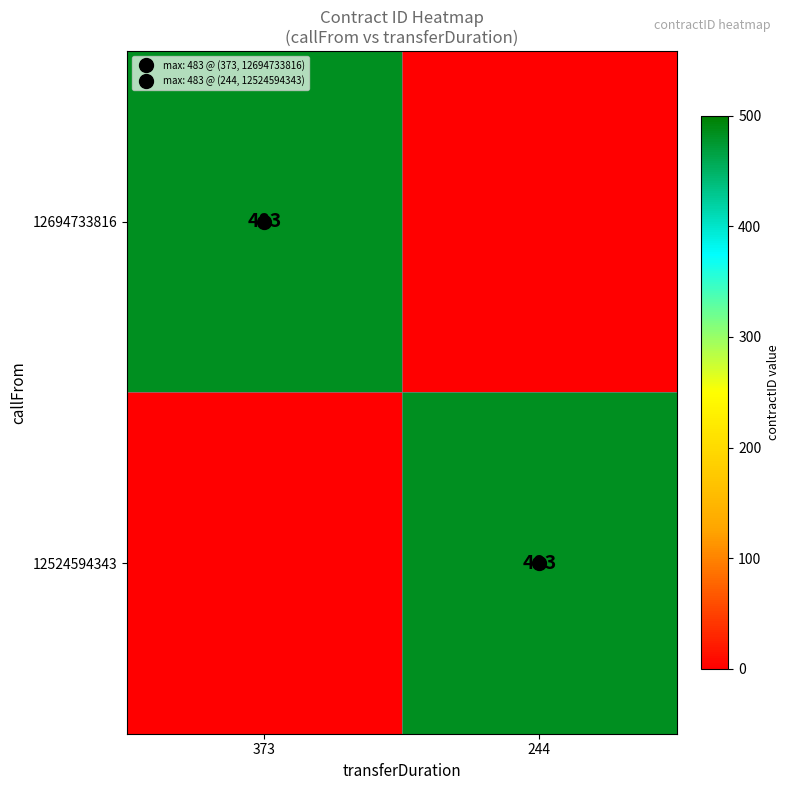

Is it true that 12524594343 equals -211 at 373?

False